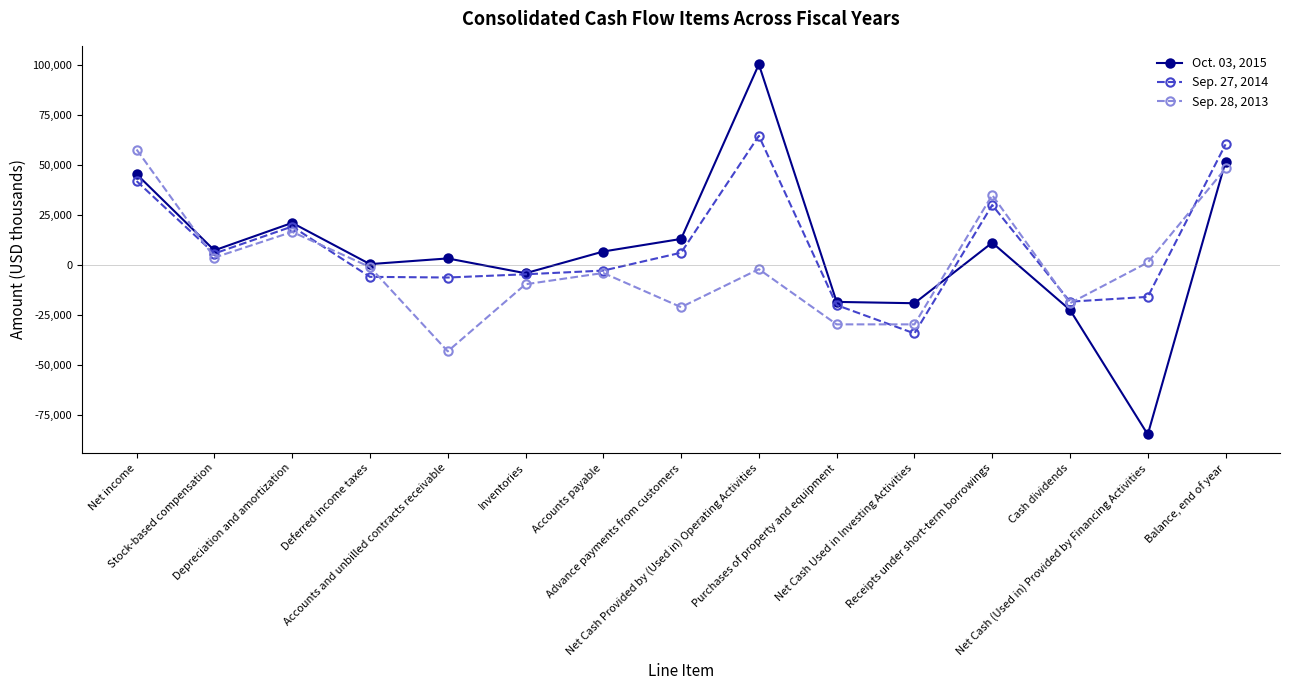

Count the number of categories in the chart.

15